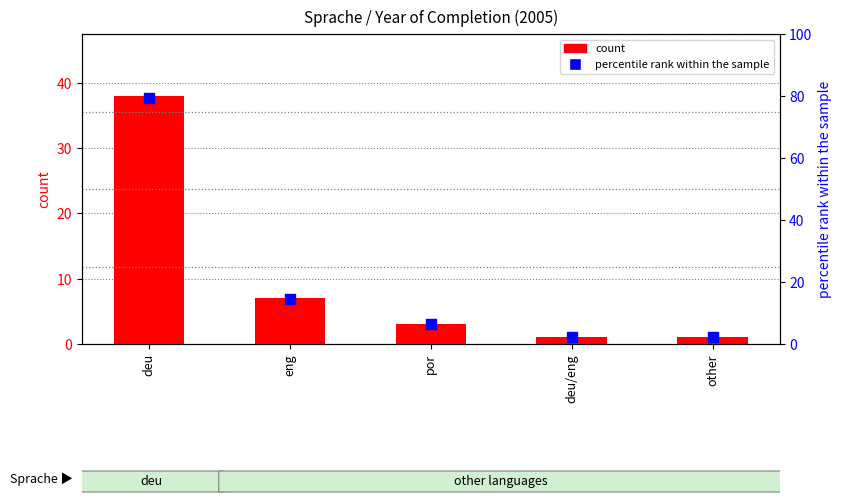

At how many categories does at least one series exceed 4?

3